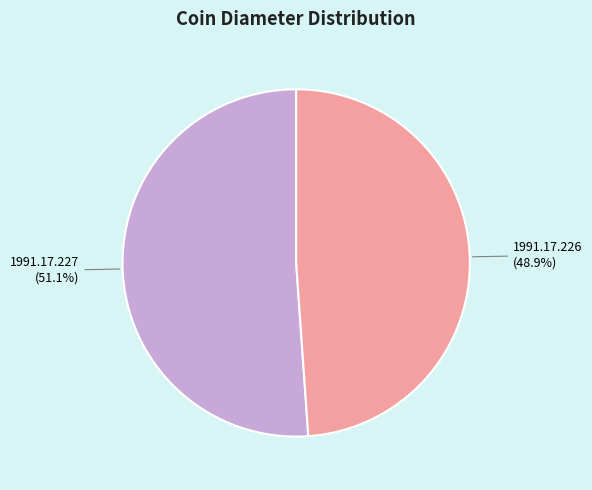

Is it true that 1991.17.226 is 49% of the pie?

True